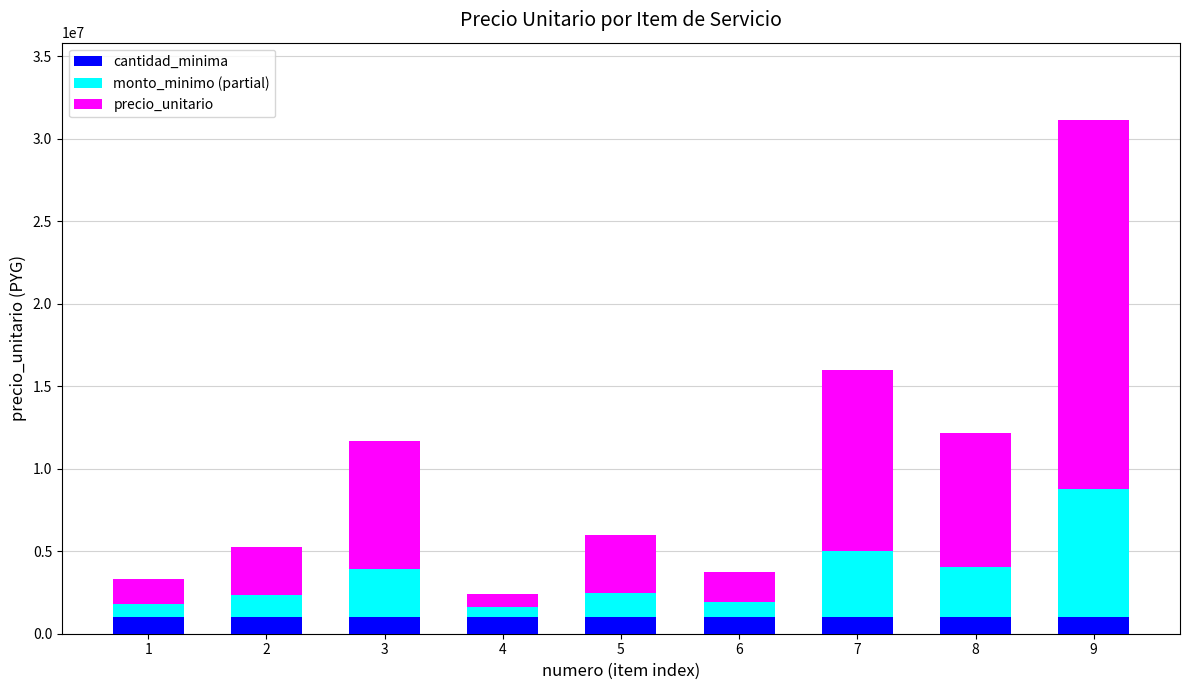

Reading left to right, transcribe the values for cantidad_minima.

1=1000000.0	2=1000000.0	3=1000000.0	4=1000000.0	5=1000000.0	6=1000000.0	7=1000000.0	8=1000000.0	9=1000000.0